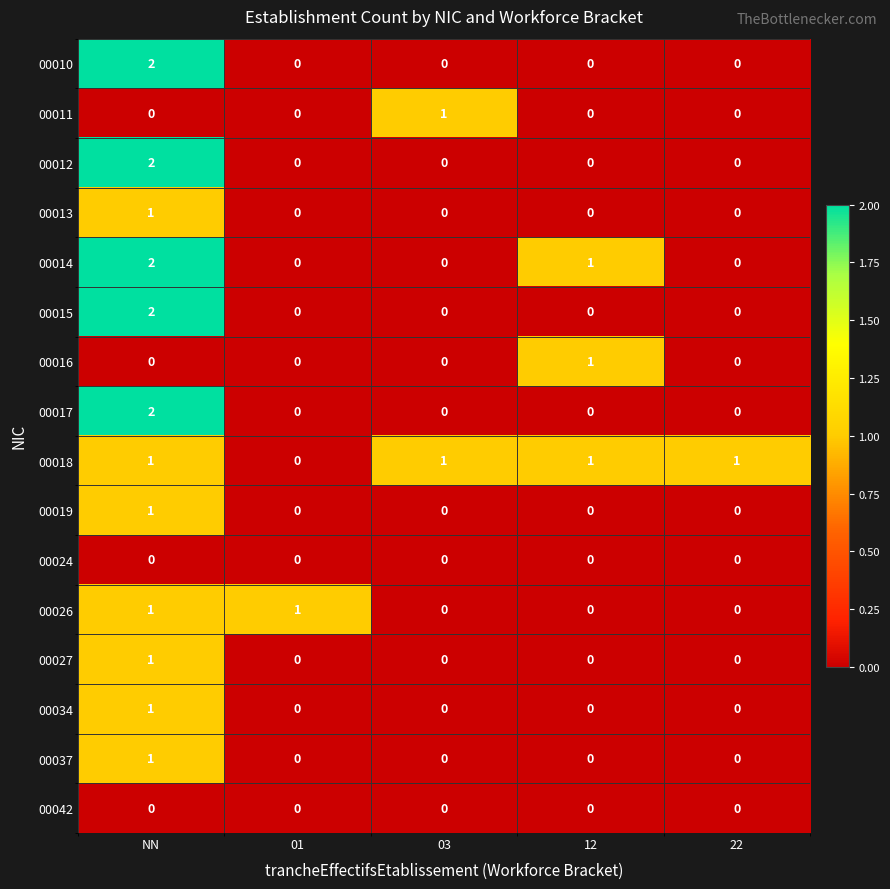

Which category has the highest value in the 00027 series?

NN